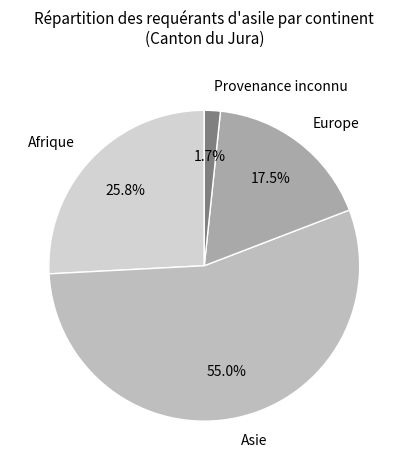

To the nearest percent, what percentage of the pie is Afrique?

26%